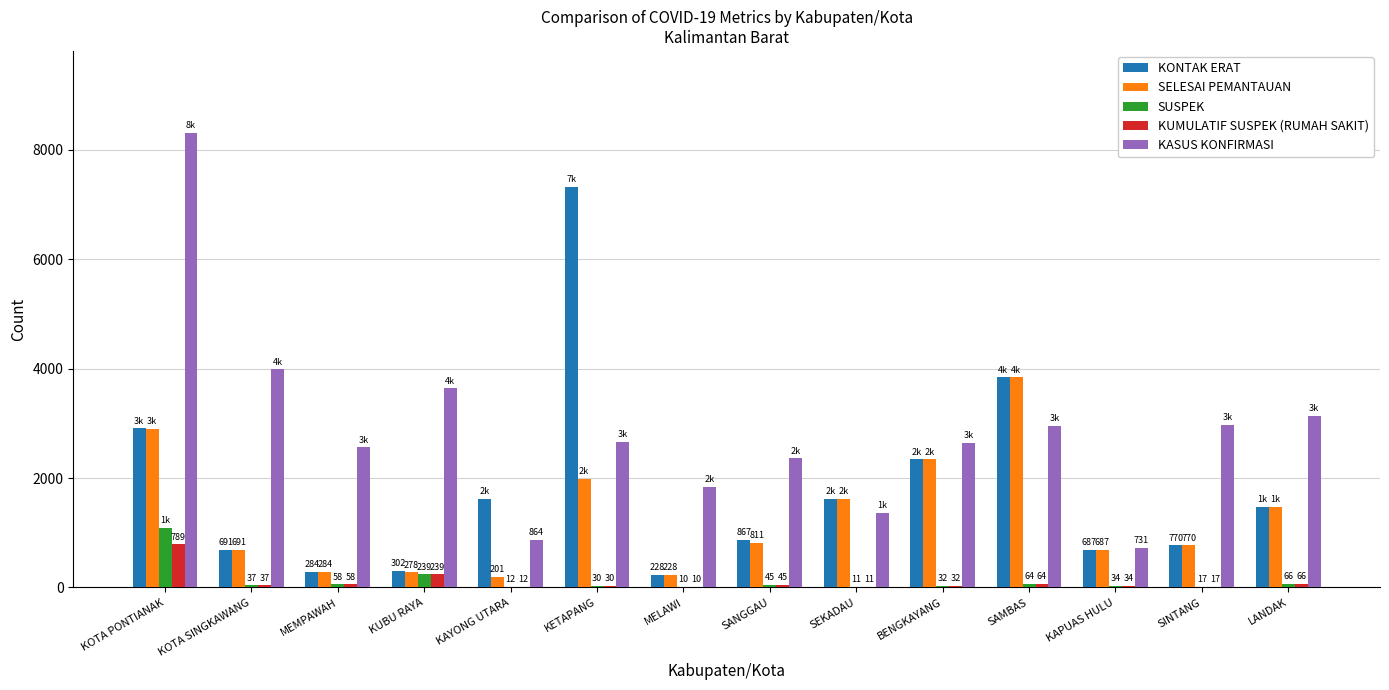

At which label is SELESAI PEMANTAUAN closest to 2020?

KETAPANG